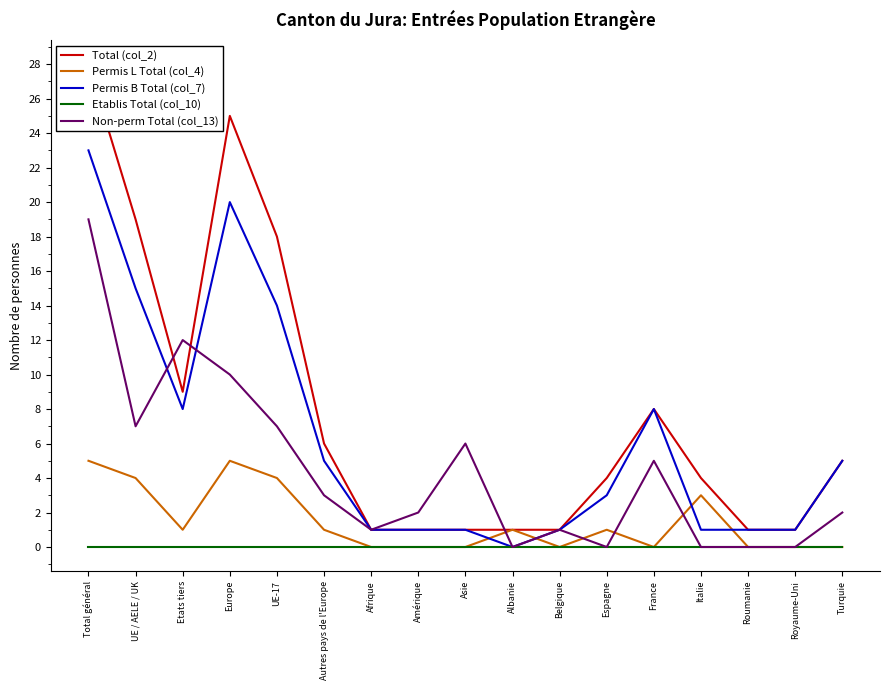

Between UE-17 and Afrique, which series saw the biggest shift?

Total (col_2)